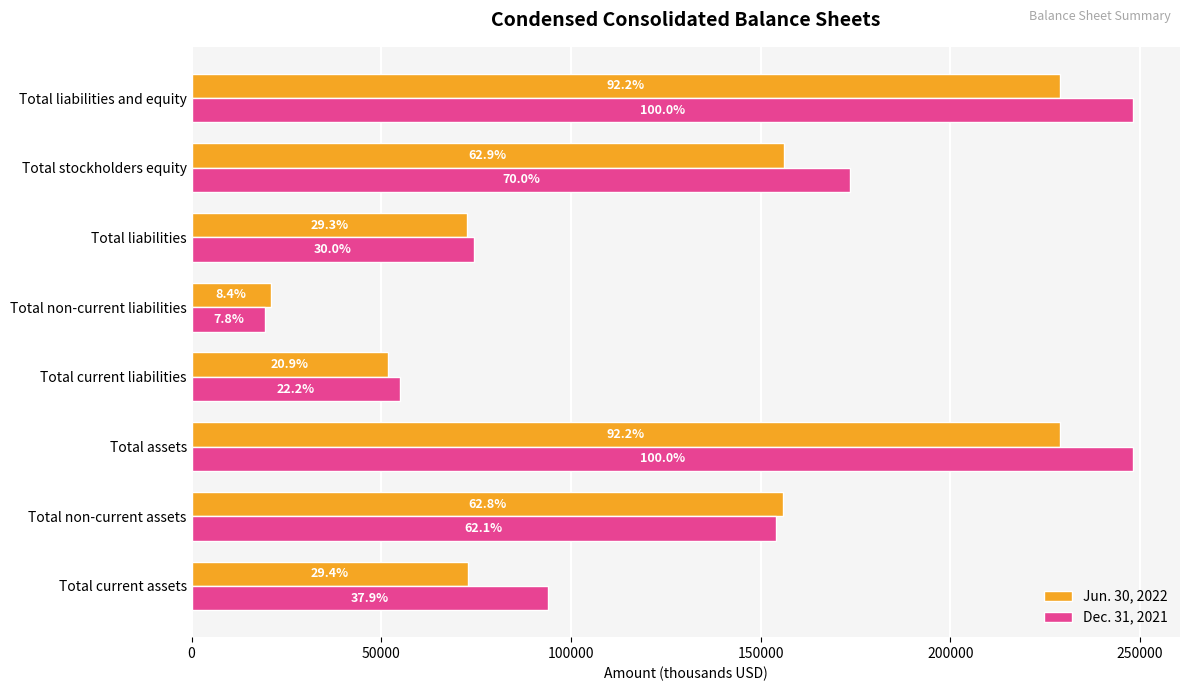

Reading left to right, transcribe all the data shown in this chart.

Jun. 30, 2022: 72990	155886	228876	51851	20831	72682	156194	228876
Dec. 31, 2021: 94053	154101	248154	54998	19465	74463	173691	248154